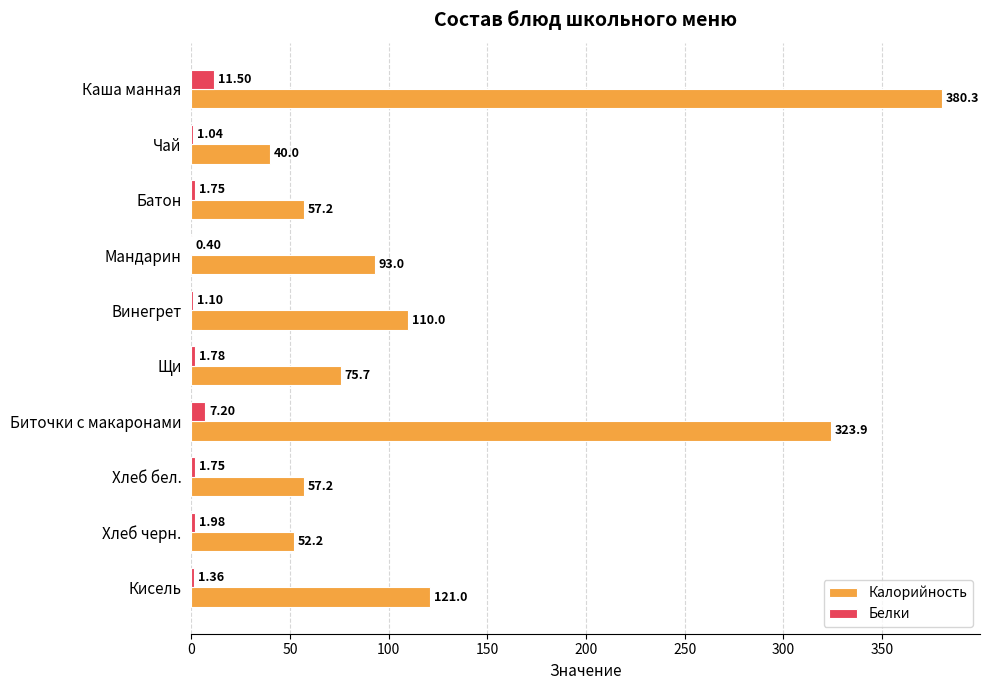

Which series changed the most between Чай and Биточки с макаронами?

Калорийность